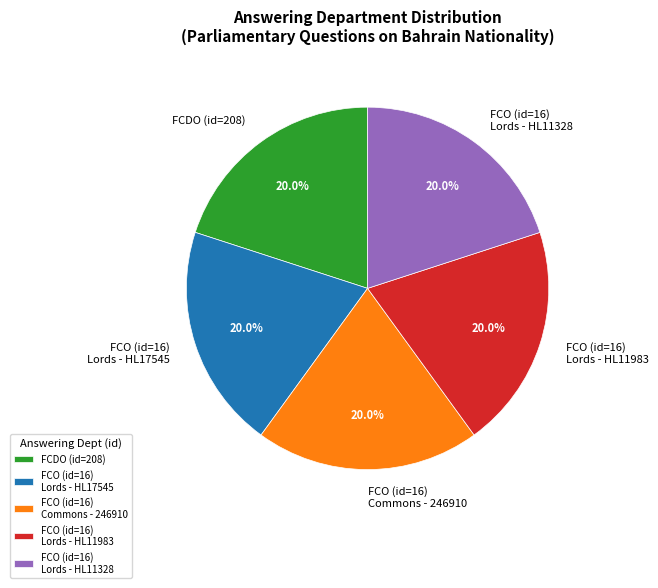

Combined, do FCO (id=16) Lords - HL11983 and FCO (id=16) Lords - HL11328 account for over 50%?

No